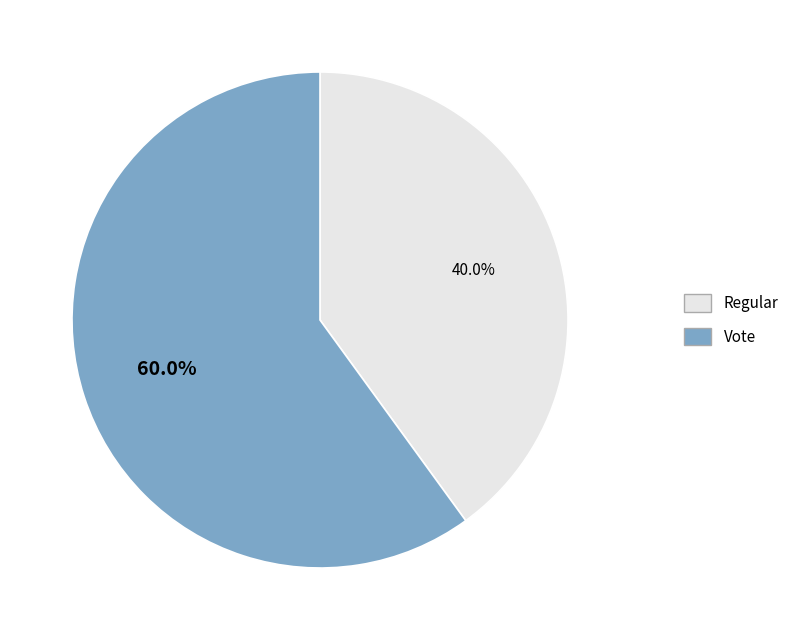

Combined, do Vote and Regular account for over 50%?

Yes